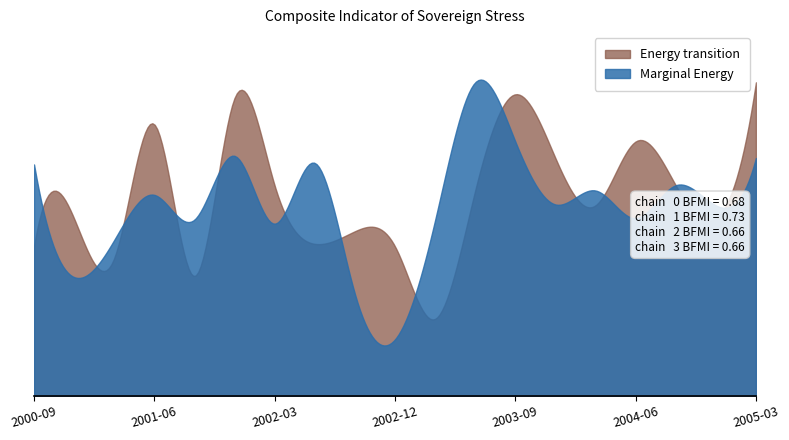

At how many categories does at least one series exceed 0?

19